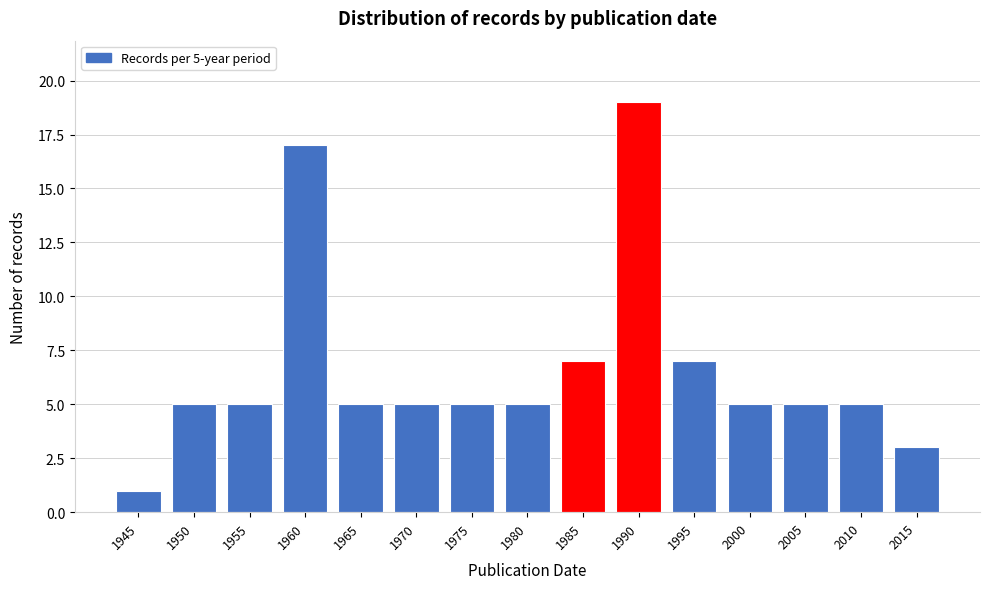

Reading left to right, transcribe all the data shown in this chart.

1945=1	1950=5	1955=5	1960=17	1965=5	1970=5	1975=5	1980=5	1985=7	1990=19	1995=7	2000=5	2005=5	2010=5	2015=3